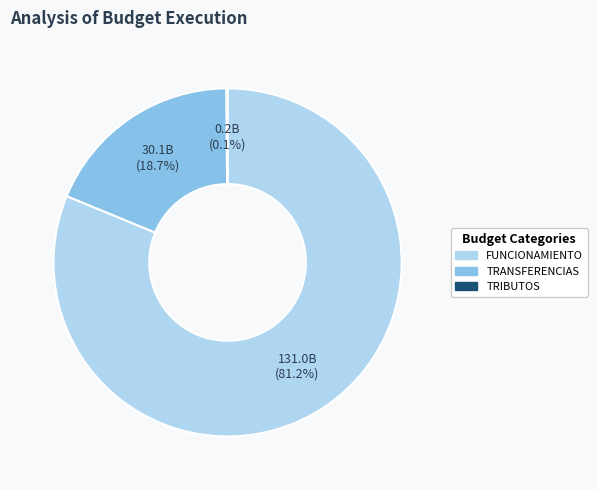

Does any single category account for the majority?

Yes